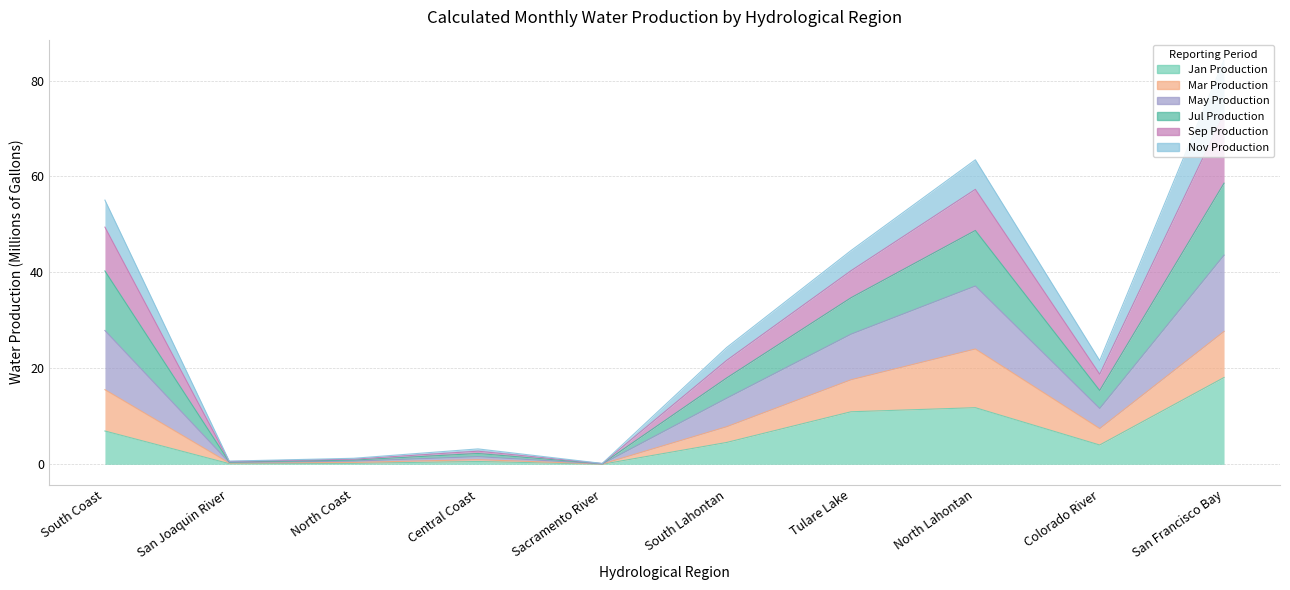

At which label does Sep Production first exceed 24?

South Coast